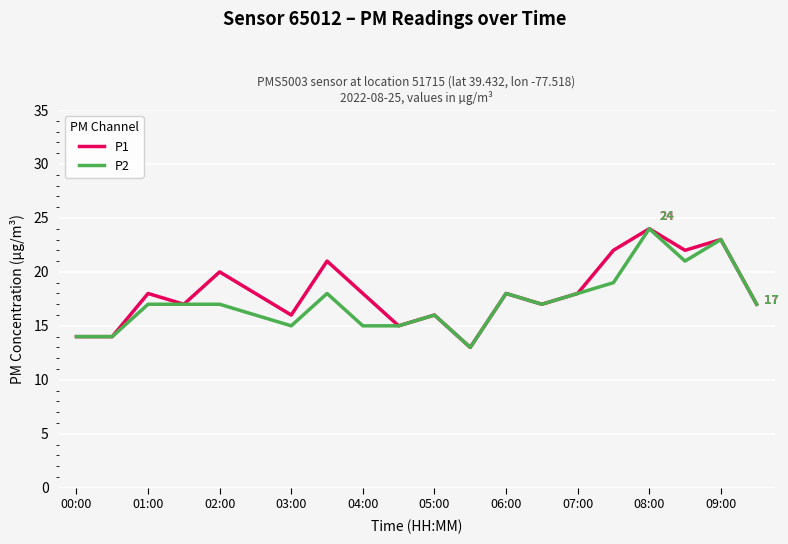

What is the highest value of the P1 series?

24